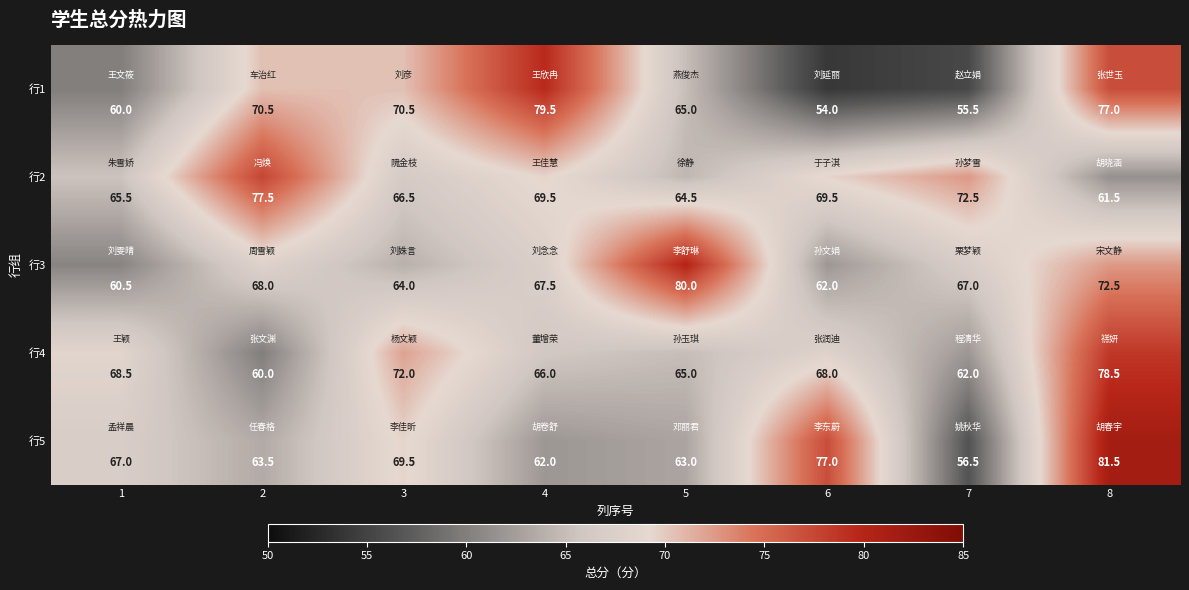

Which series changed the most between 2 and 7?

行1